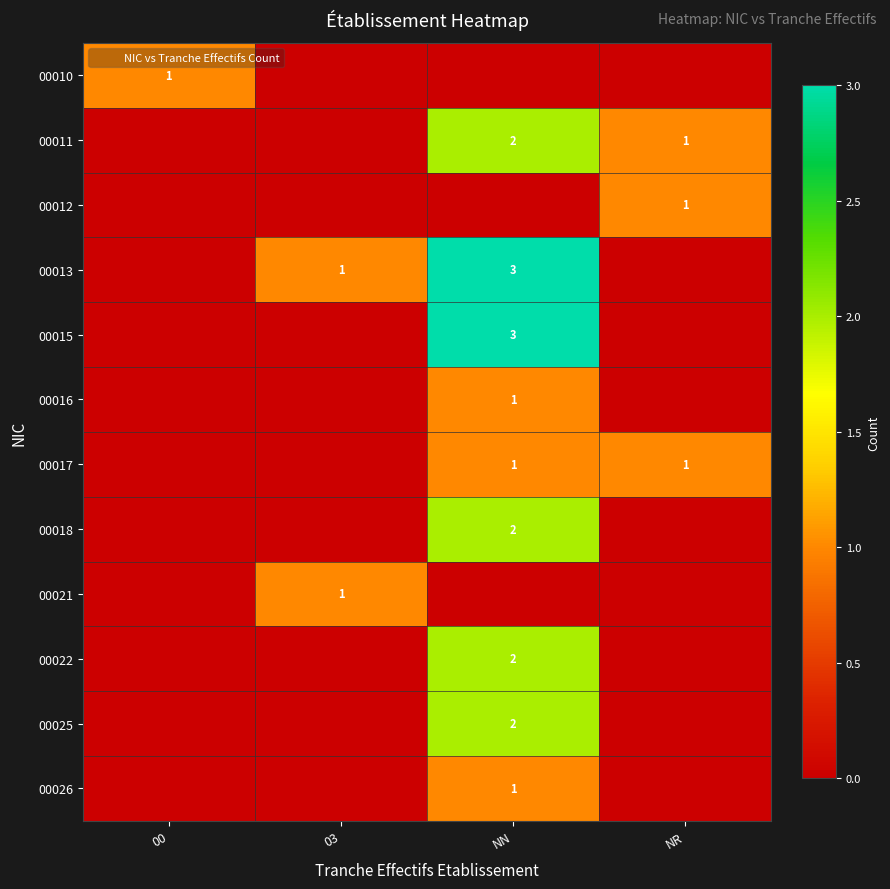

What is the spread (max minus min) of values at 03?

1